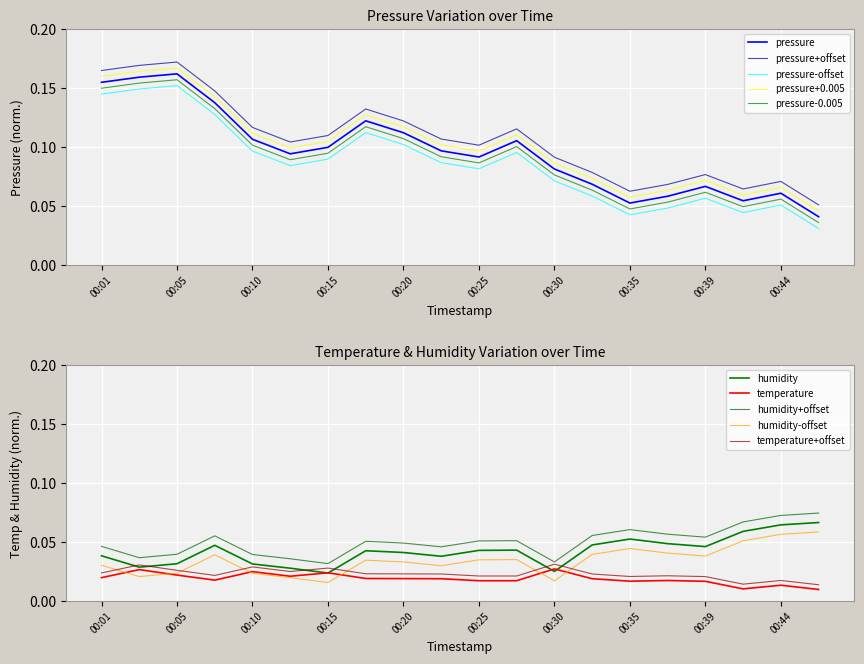

True or false: temperature and humidity cross at least once.

True